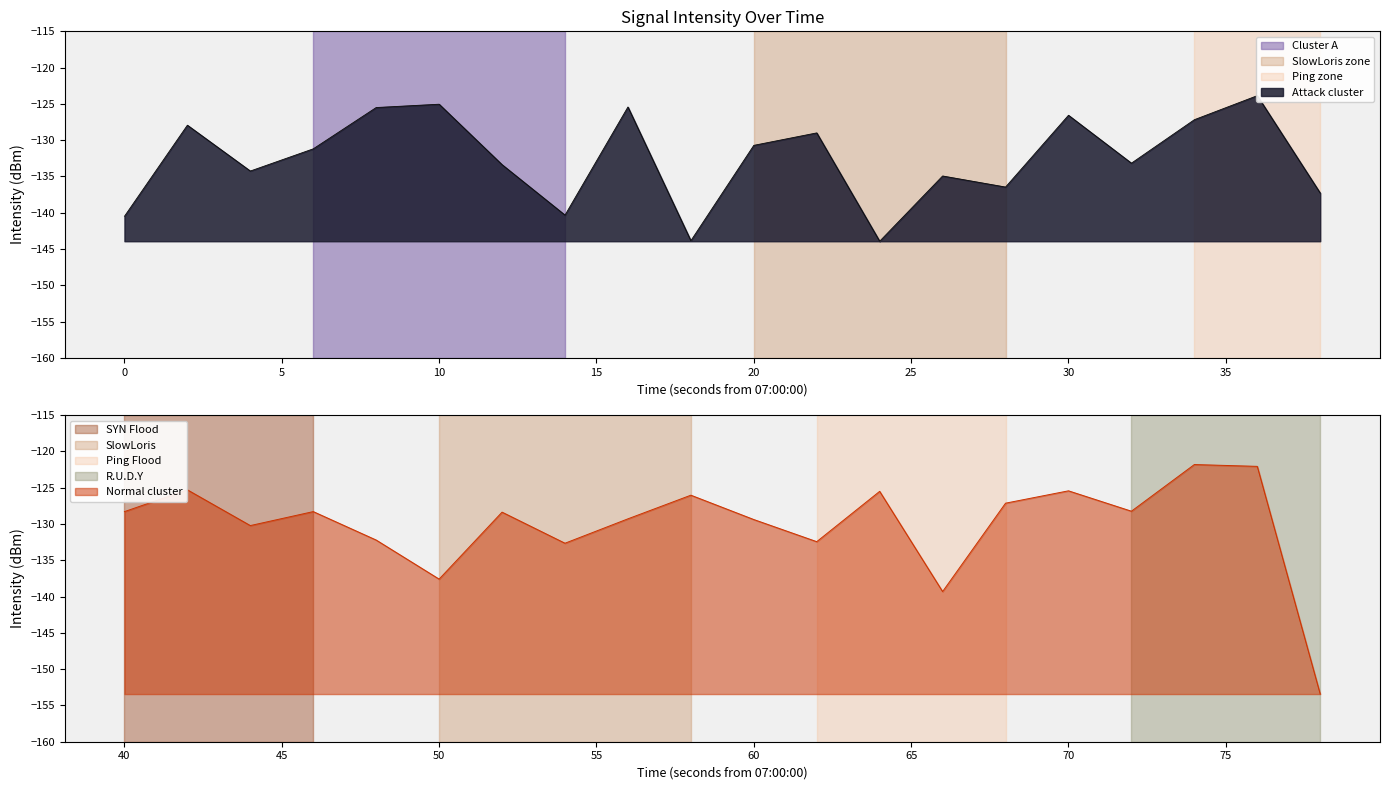

How many categories are shown in the chart?

40